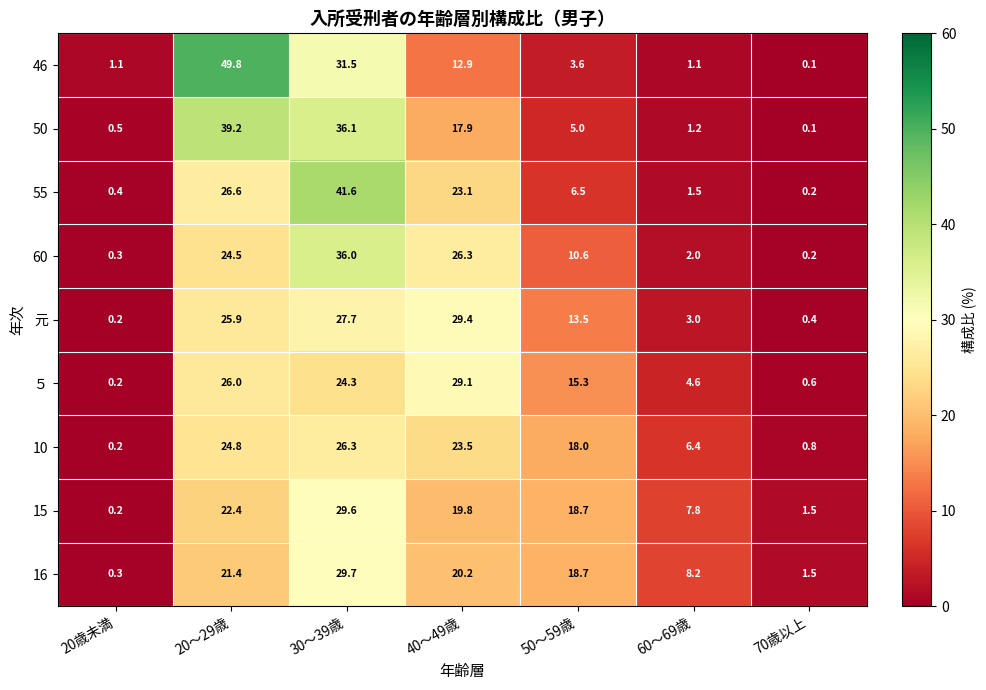

Rank the series by their maximum value, from highest to lowest.

46, 55, 50, 60, 16, 15, 元, ５, 10